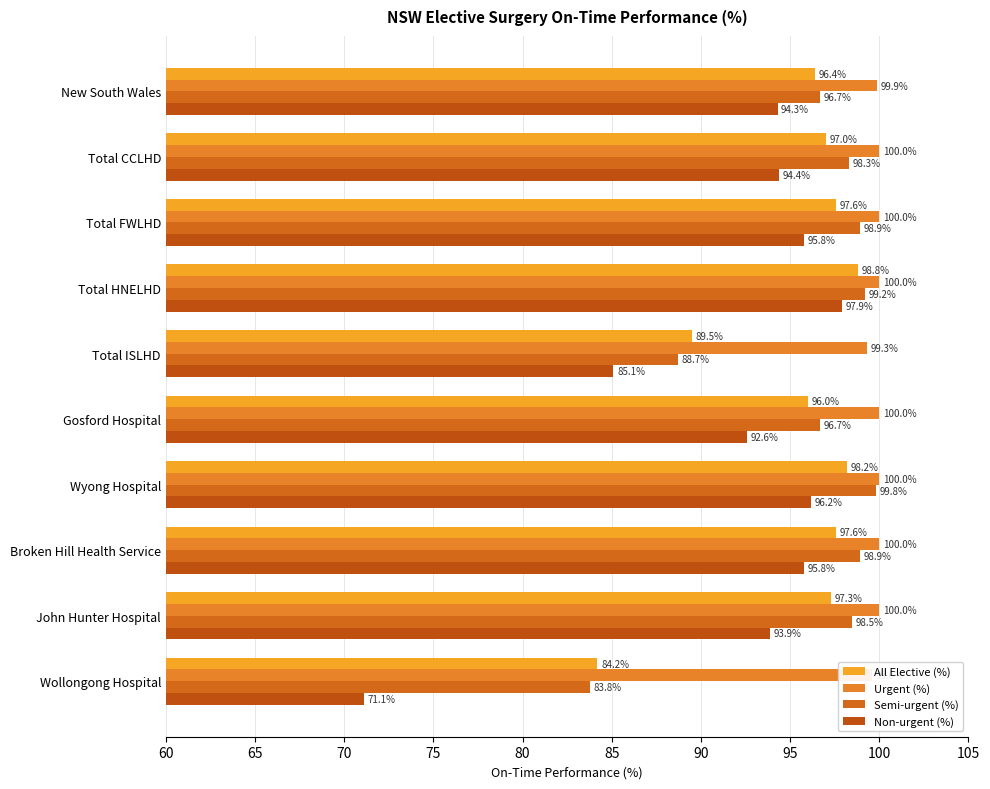

What is the sum of all All Elective (%) values?

952.6